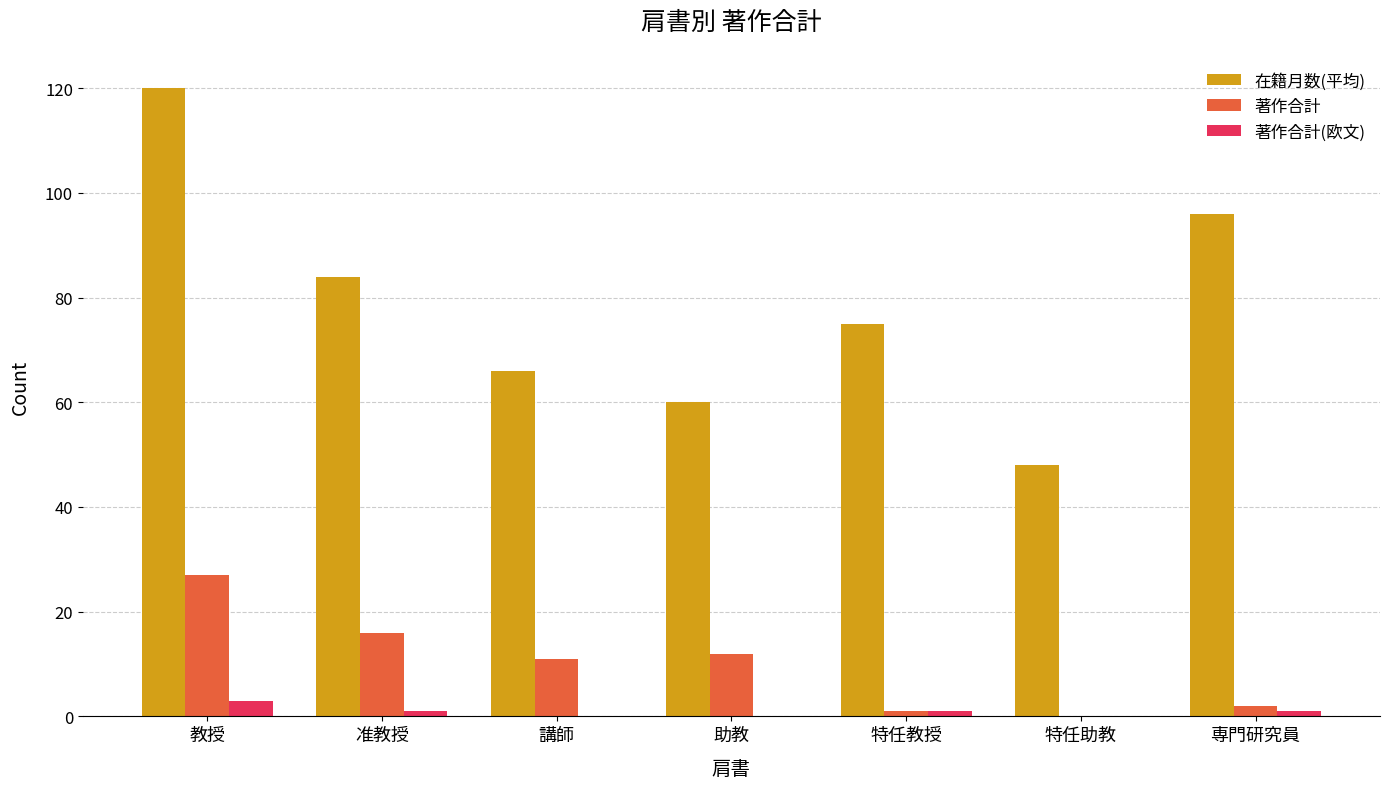

Reading left to right, transcribe all the data shown in this chart.

在籍月数(平均): 120	84	66	60	75	48	96
著作合計: 27	16	11	12	1	0	2
著作合計(欧文): 3	1	0	0	1	0	1